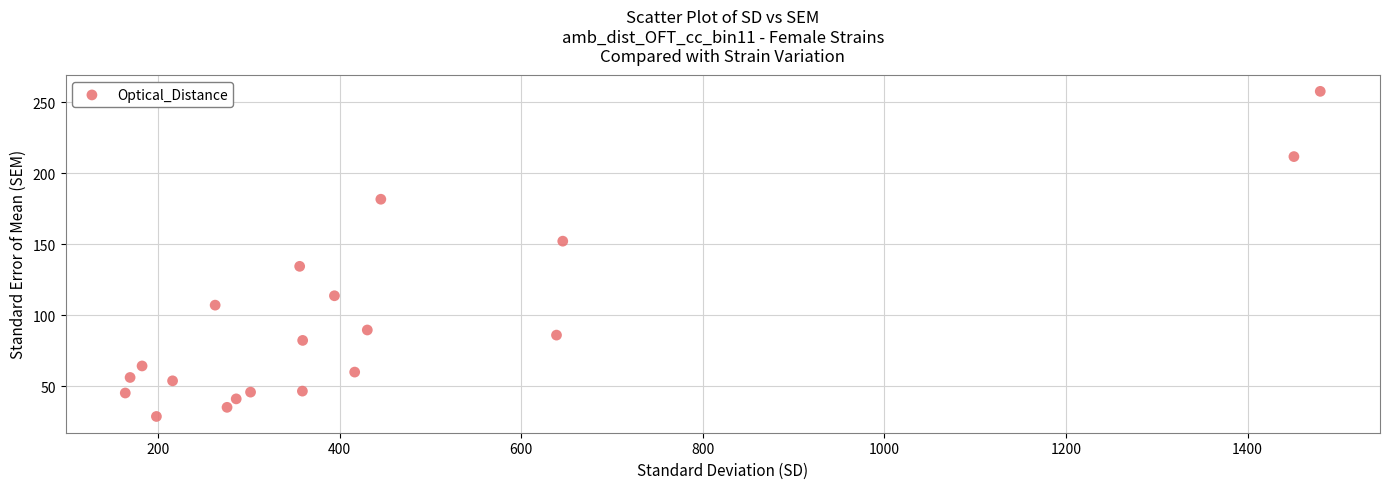

What is the range of Y values (max minus min)?

228.7